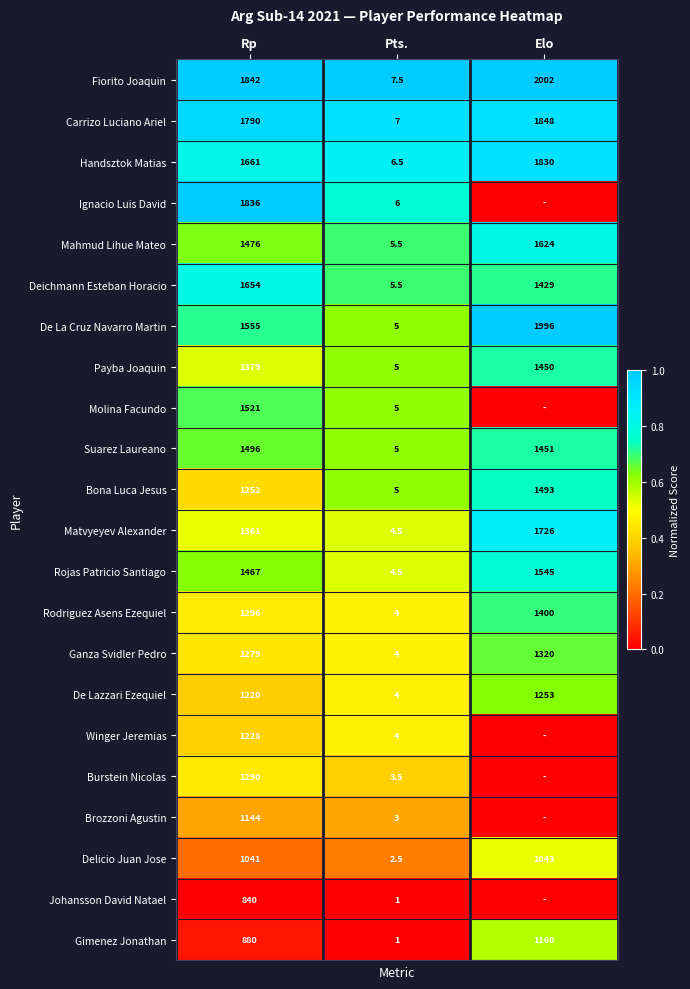

Which category has the highest value in the Gimenez Jonathan series?

Elo